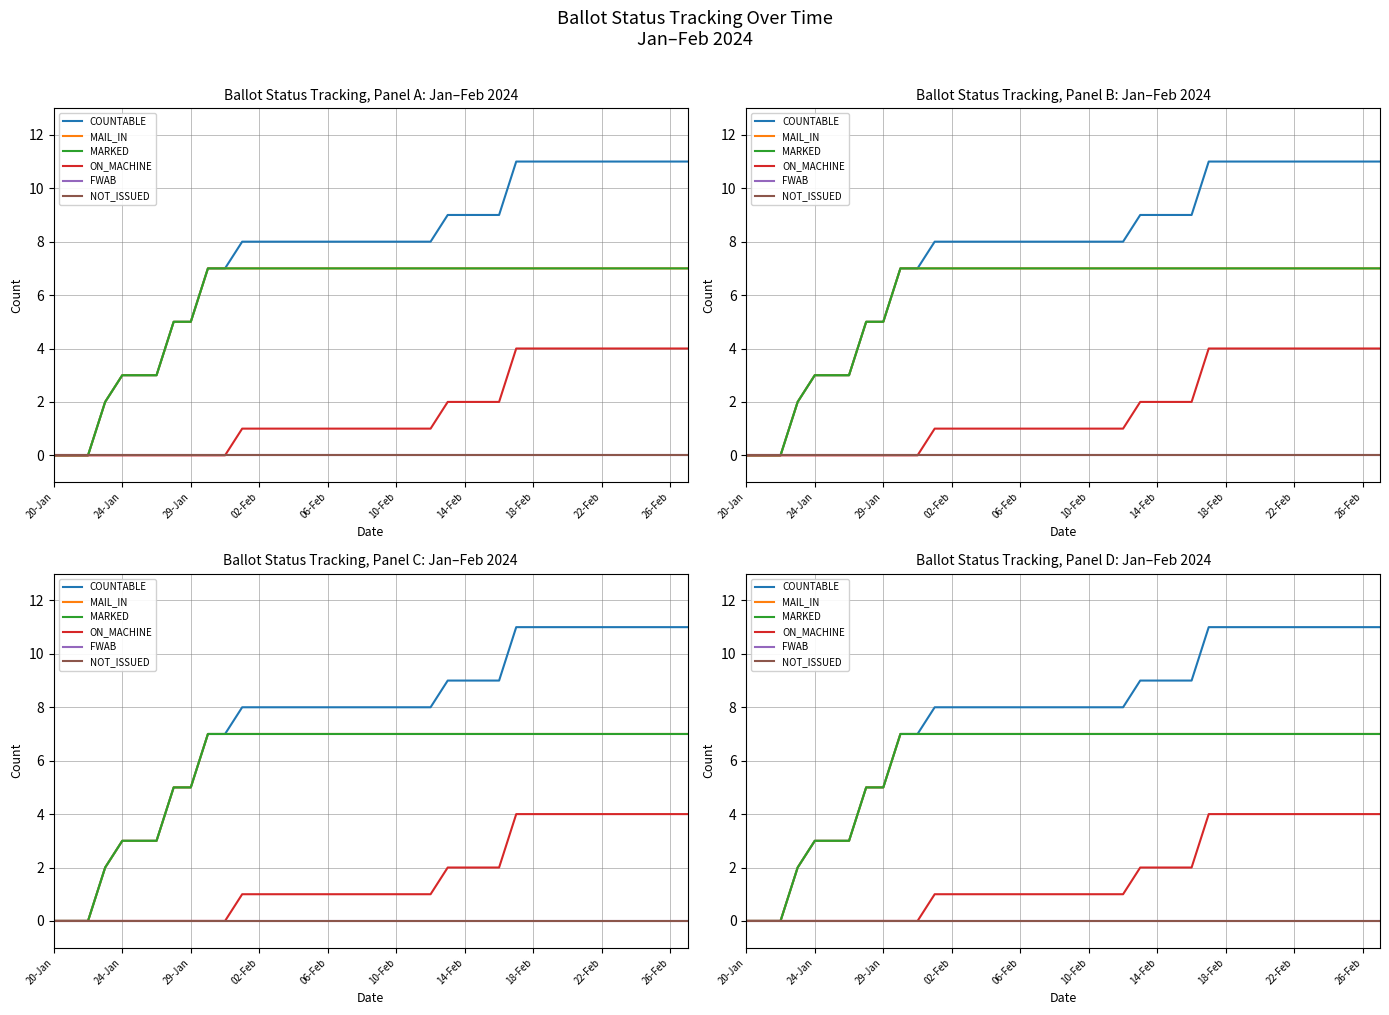

What is the difference between the maximum and minimum values in the ON_MACHINE series?

4